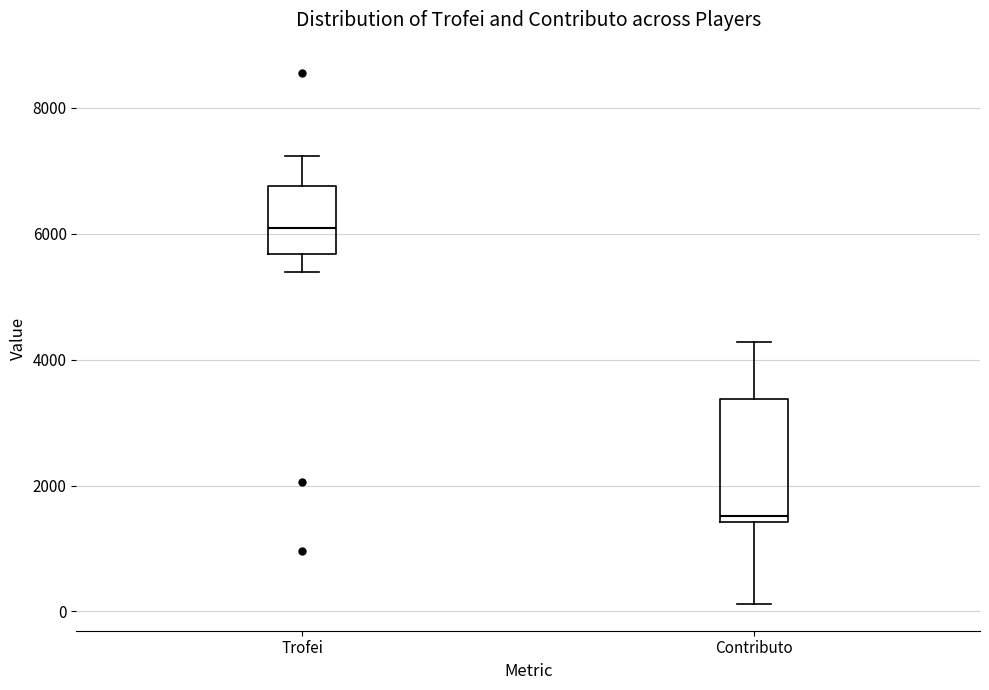

Which box has the highest median line?

Trofei